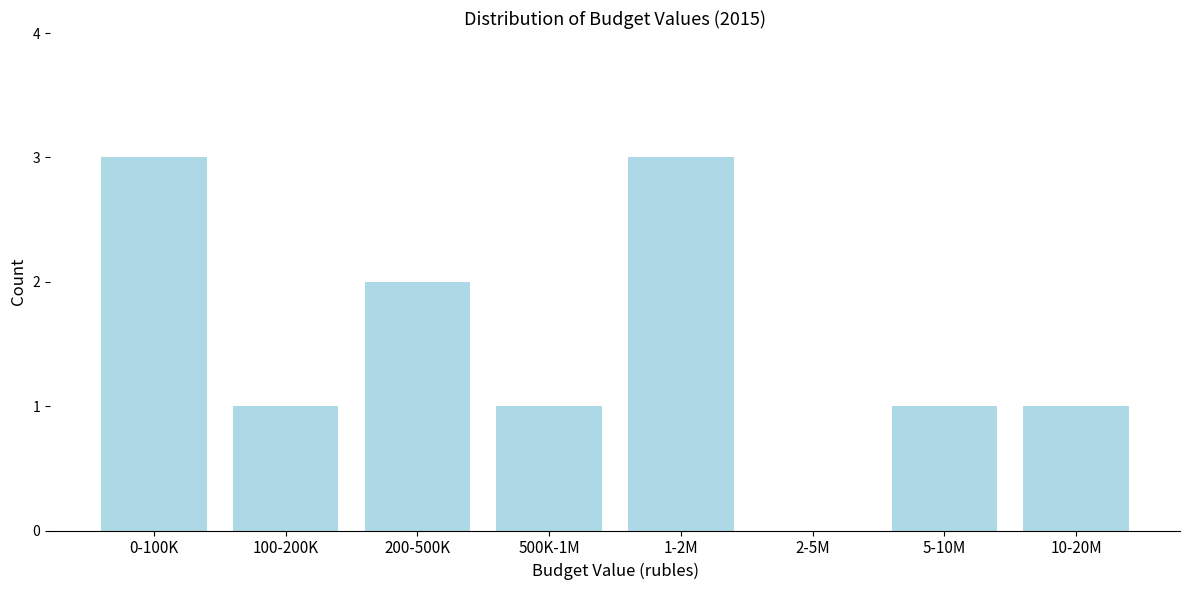

Reading right to left, list all the values displayed in this chart.

10-20M=1	5-10M=1	2-5M=0	1-2M=3	500K-1M=1	200-500K=2	100-200K=1	0-100K=3